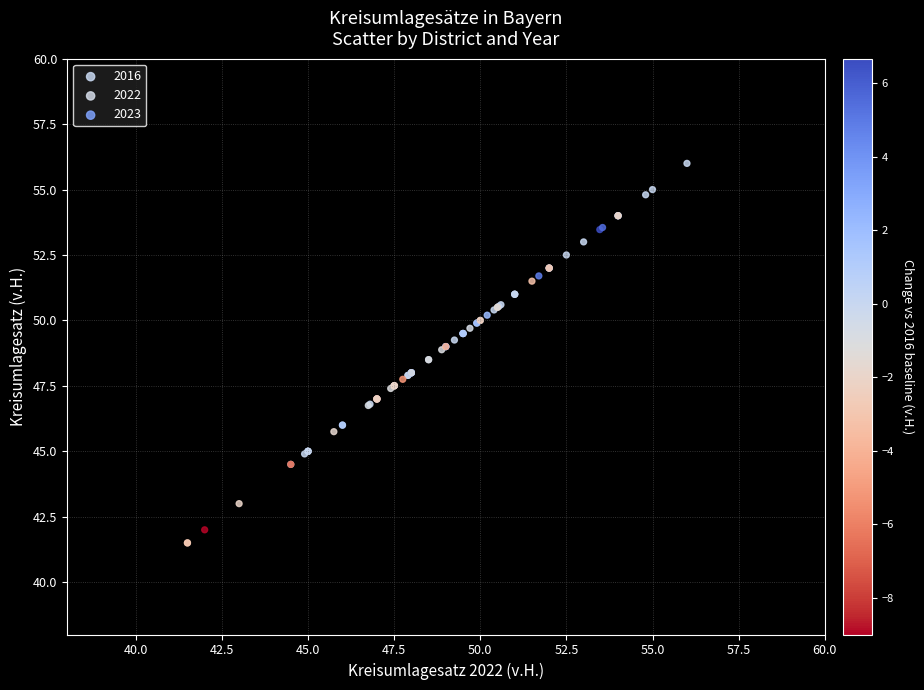

Which series contains the highest Y value?

2016